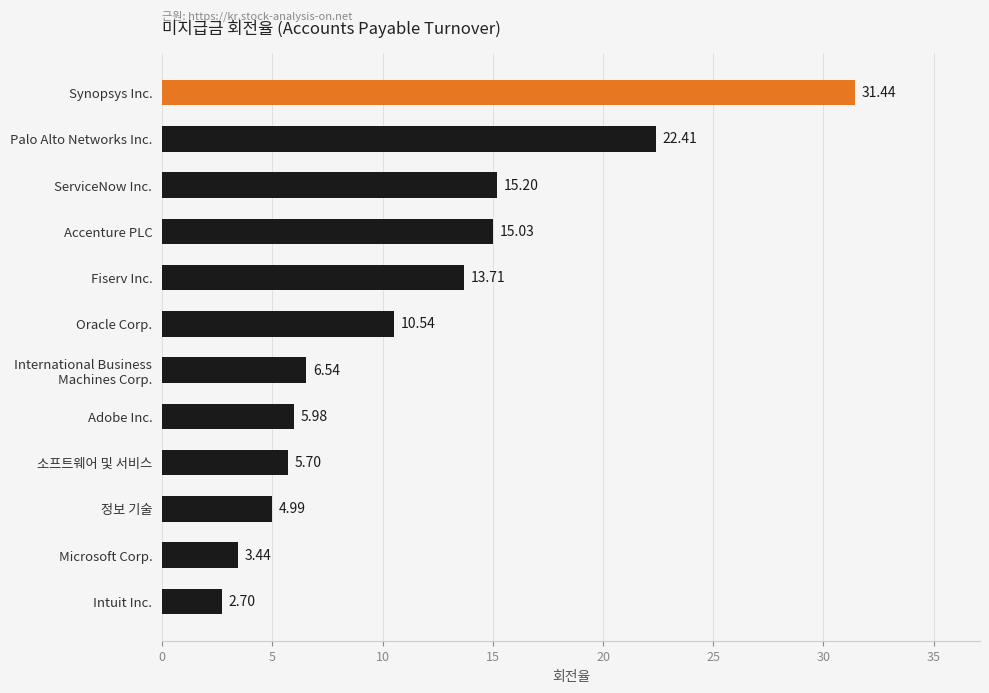

Which has a higher value, Intuit Inc. or Synopsys Inc.?

Synopsys Inc.